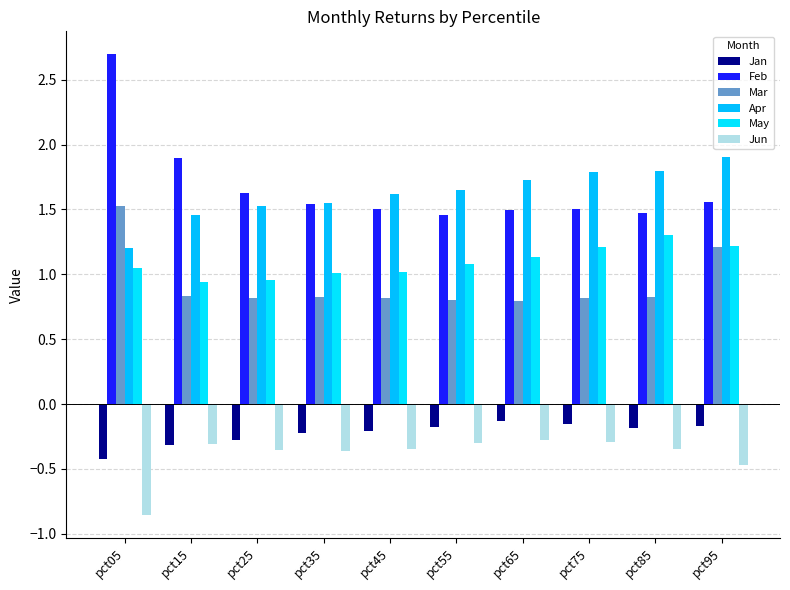

Is the value of Apr at pct15 greater than the value of Jun at pct45?

Yes